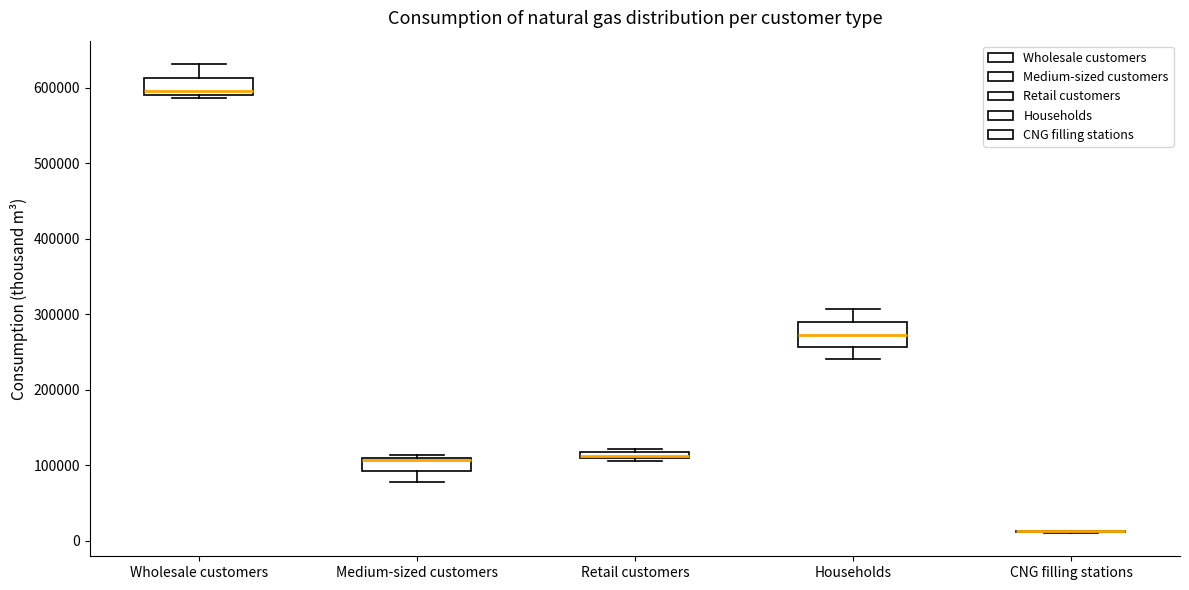

Which box is the tallest, from its lower edge to its upper edge?

Households